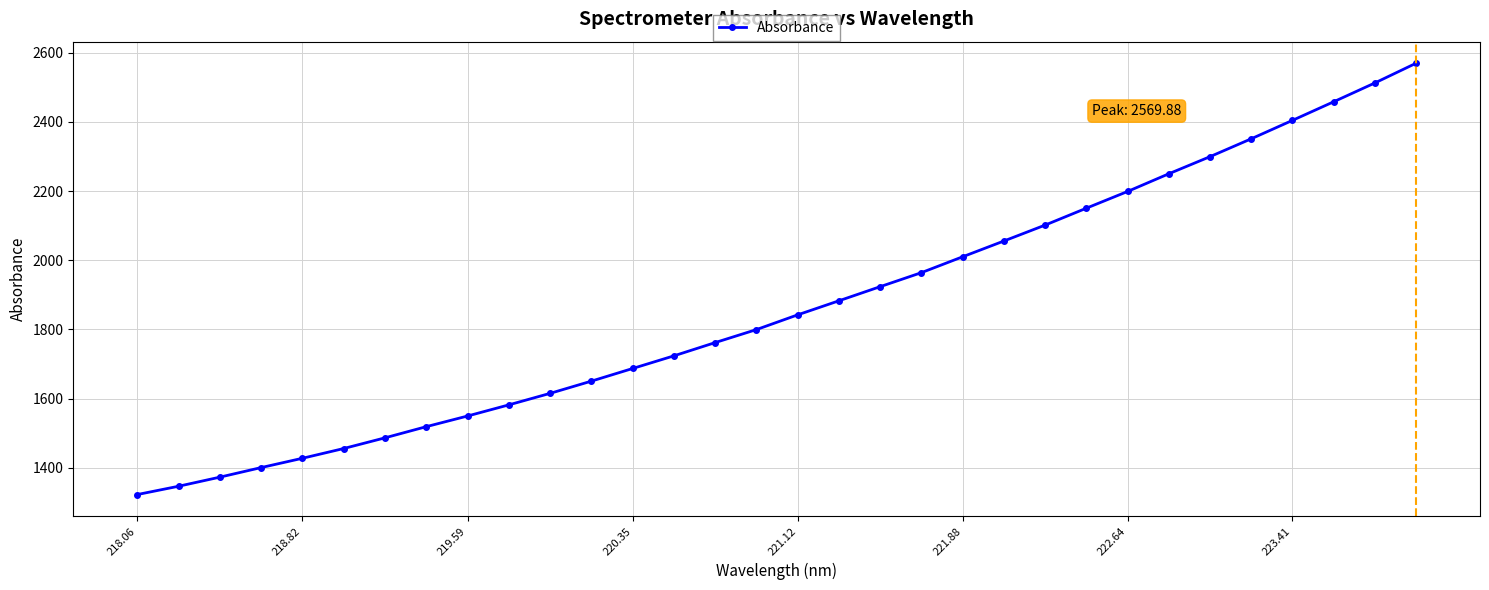

What is the difference between the maximum and second lowest values?

1223.6